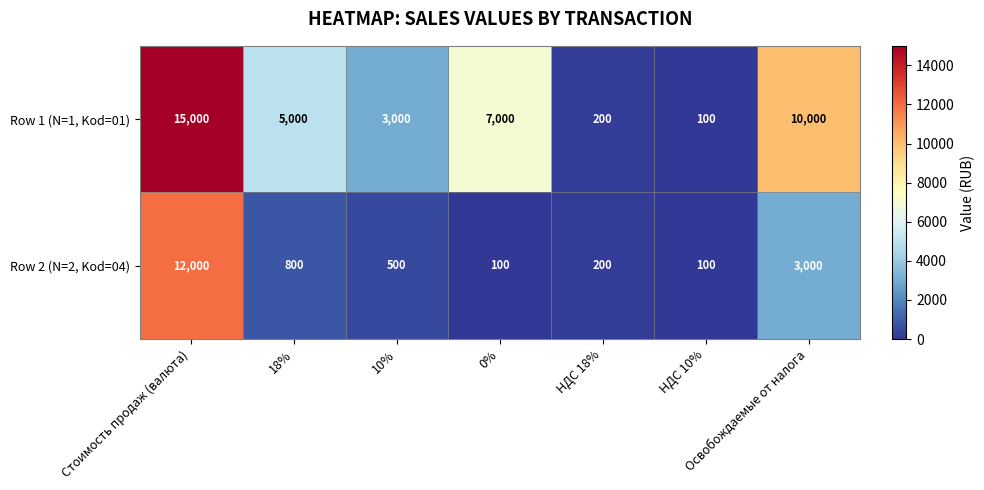

At which category is the sum across all series the highest?

Стоимость продаж (валюта)